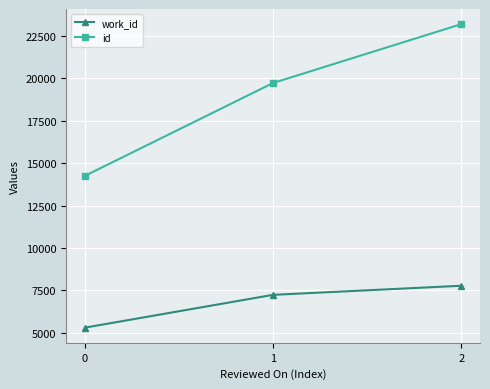

The value of work_id at 0 is 3635. True or false?

False